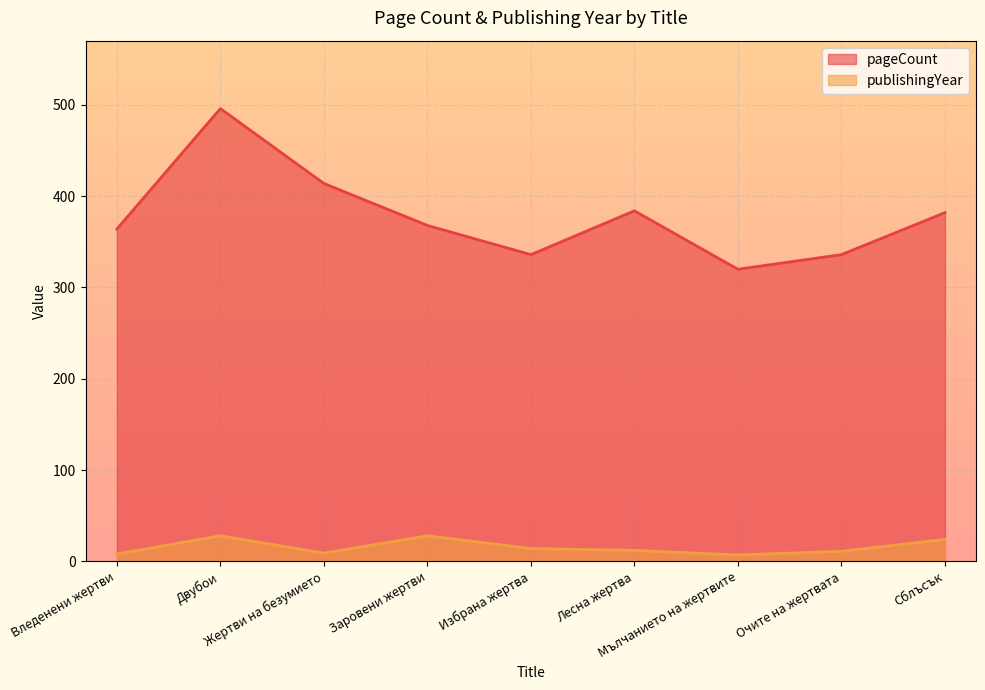

What is the smallest value displayed?

7